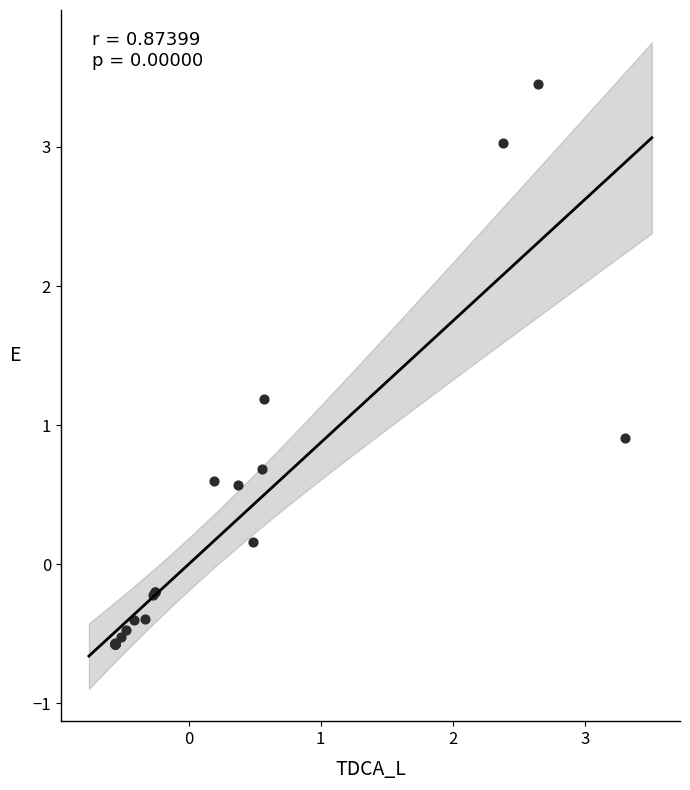

What Y value in the scatter plot is closest to 1?

0.9